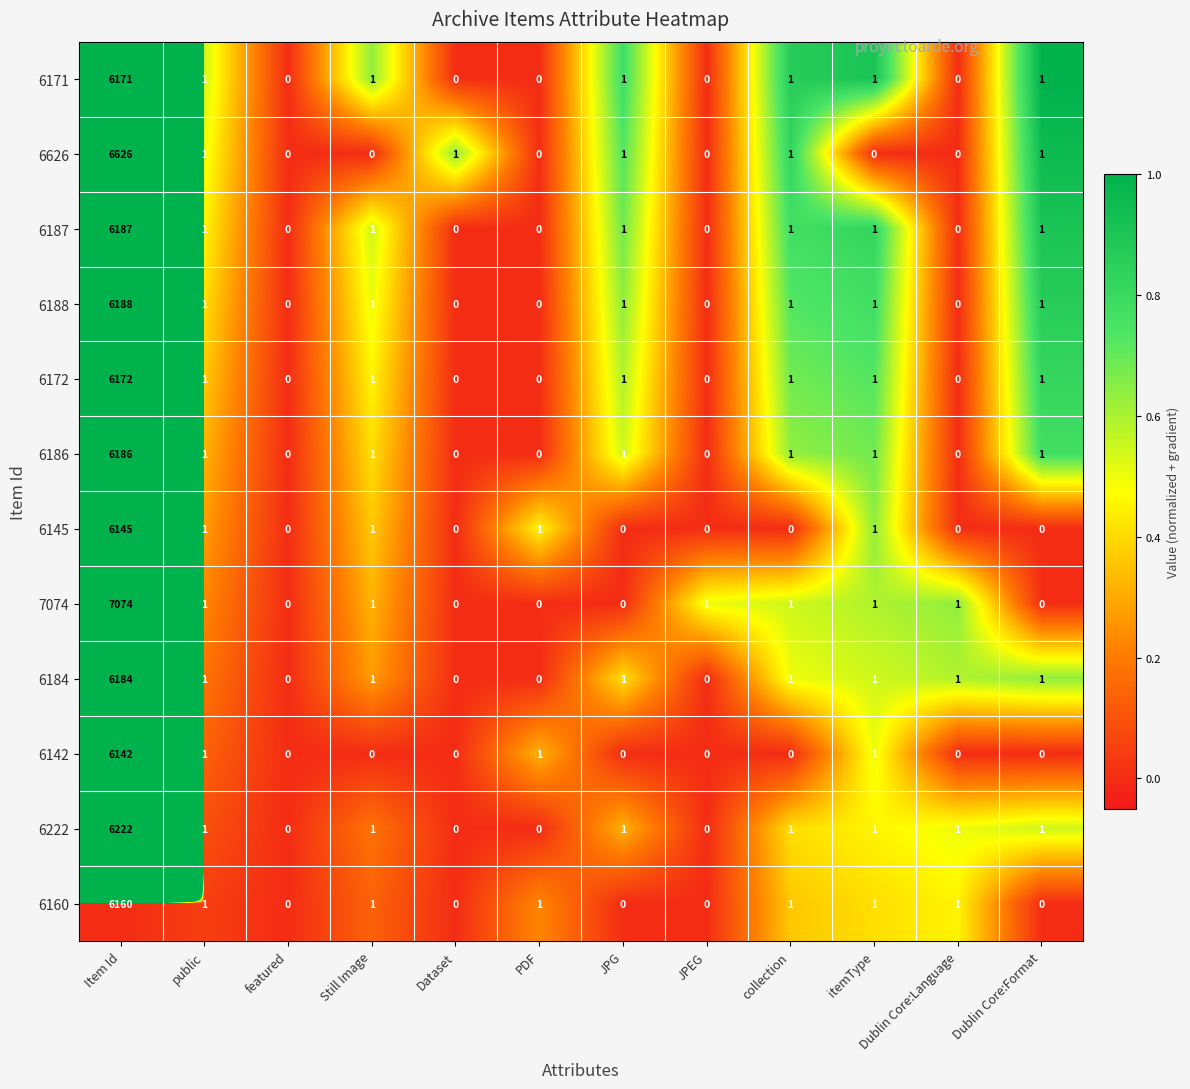

What is the average value of the 6222 series?

519